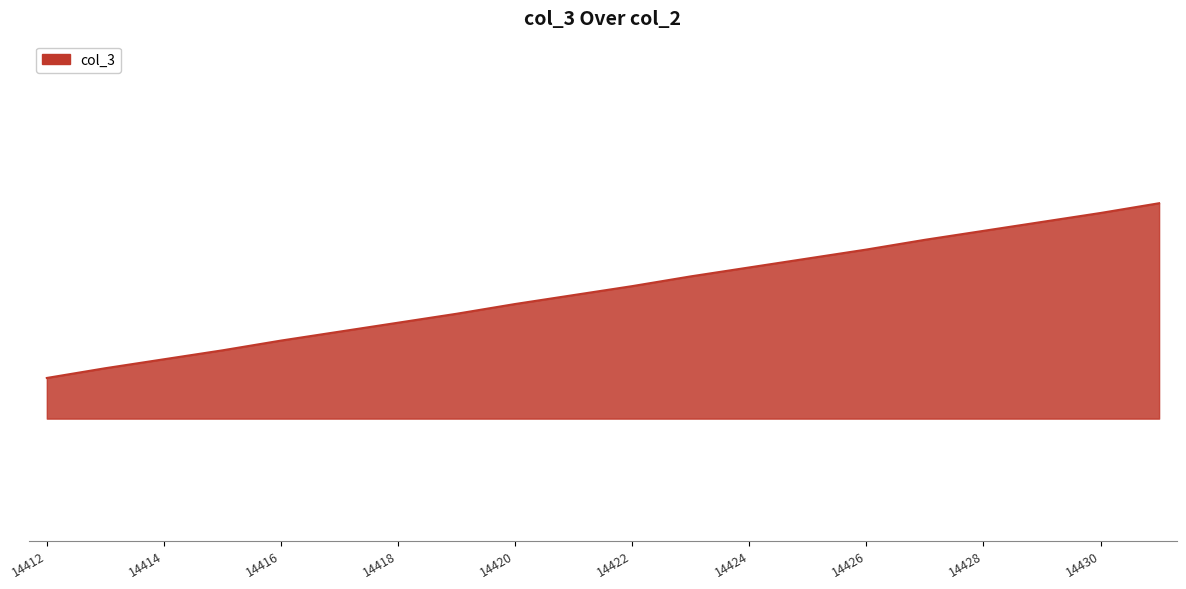

What is the average value?

901865